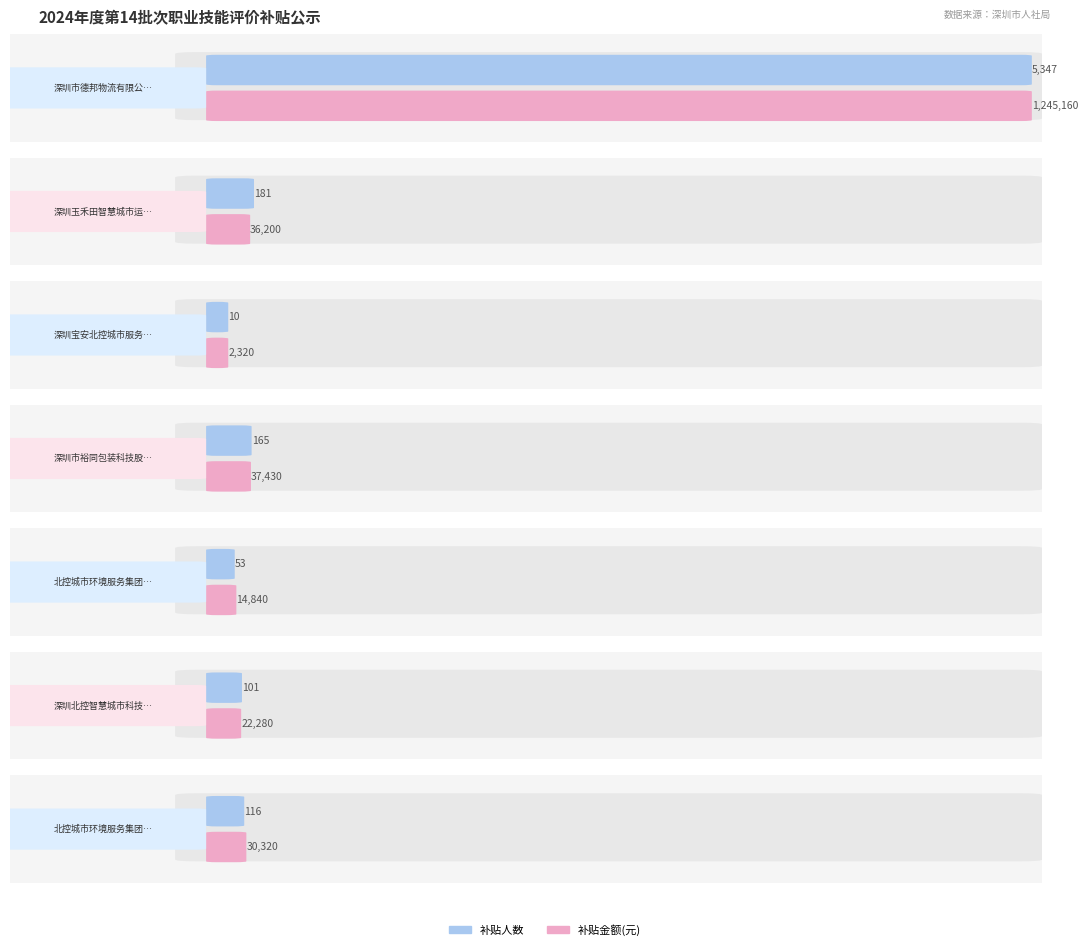

What is the difference between the maximum and minimum values in the 补贴金额(元) series?

1242840